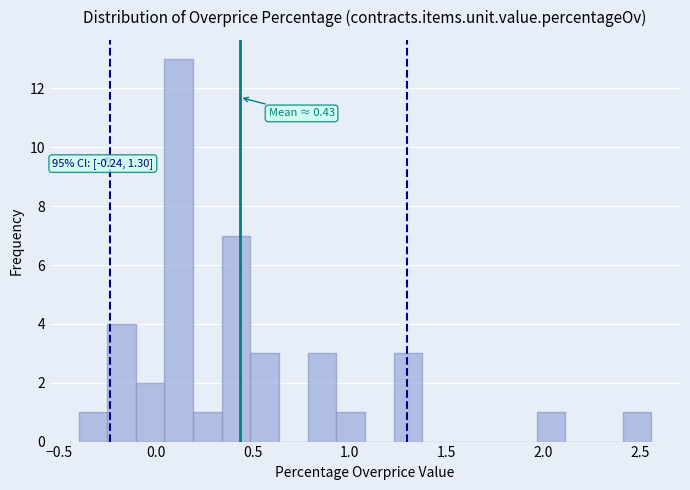

Around what value on the x-axis is the tallest bar? Give the approximate position of its centre, as read against the axis.

0.10